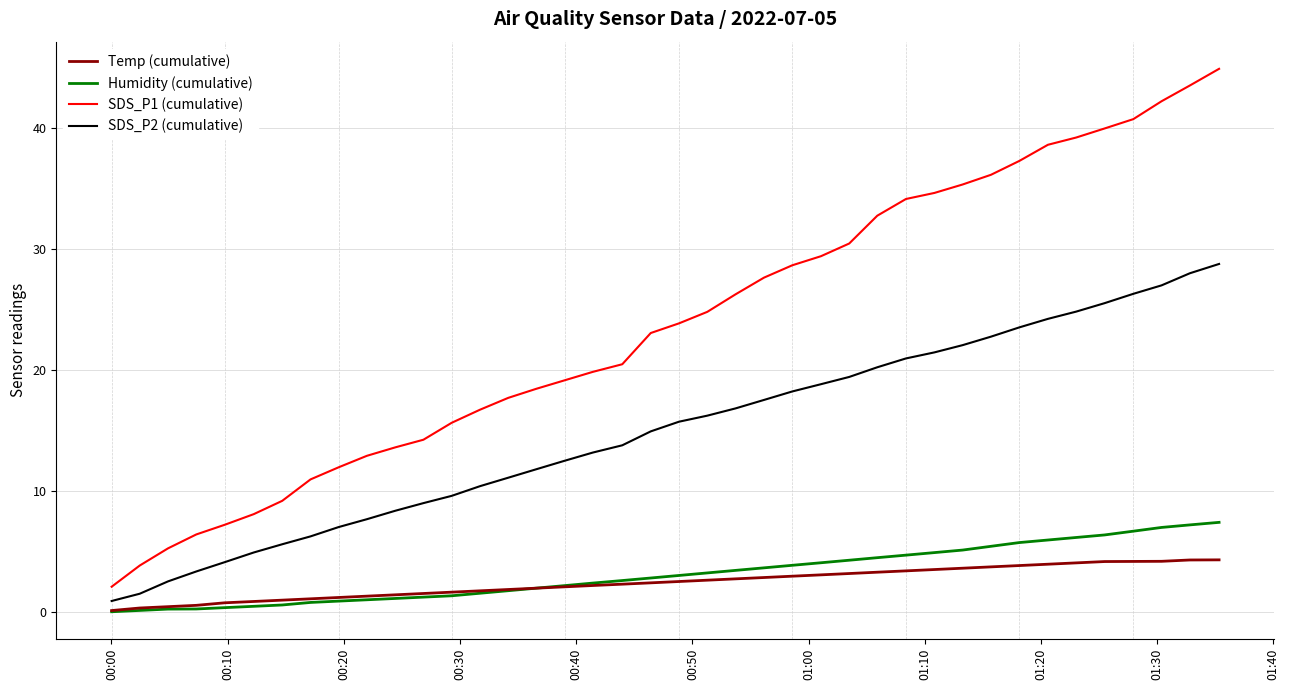

Which series has the widest spread of values?

SDS_P1 (cumulative)